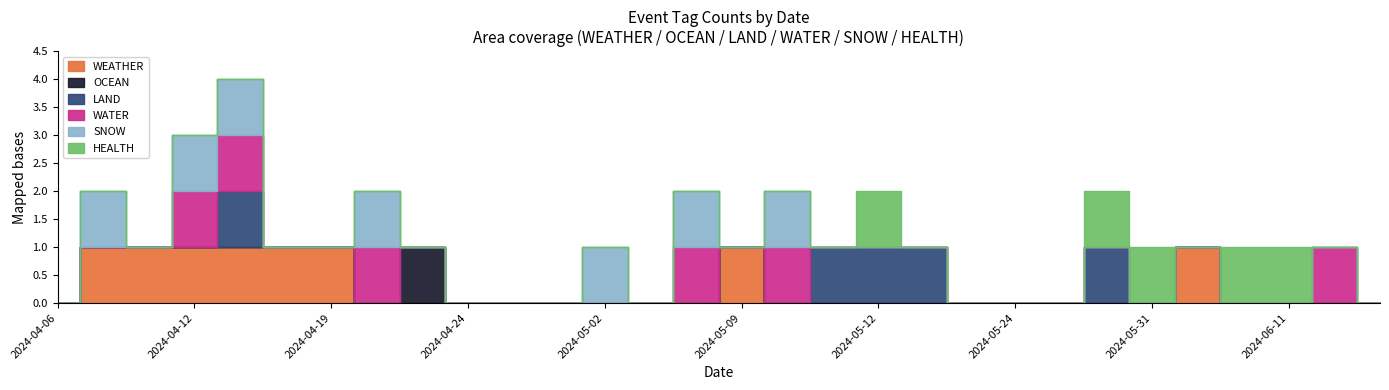

How many times do HEALTH and WATER cross each other?

1